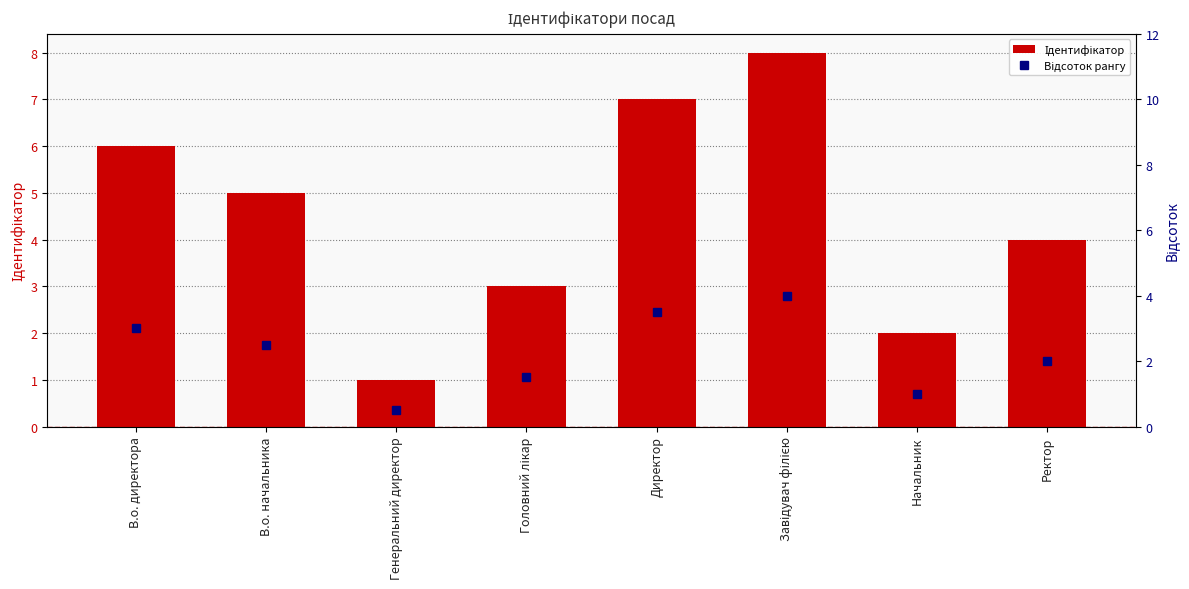

Approximately how many times larger is the value at Ректор compared to Головний лікар?

1.3